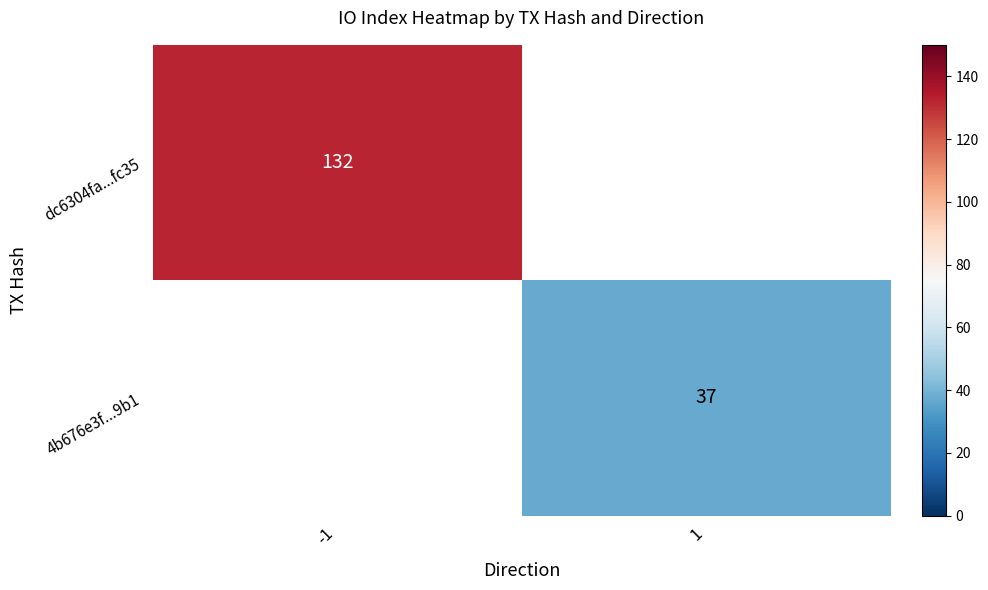

True or false: dc6304fa...fc35 has a value of 132 at -1.

True